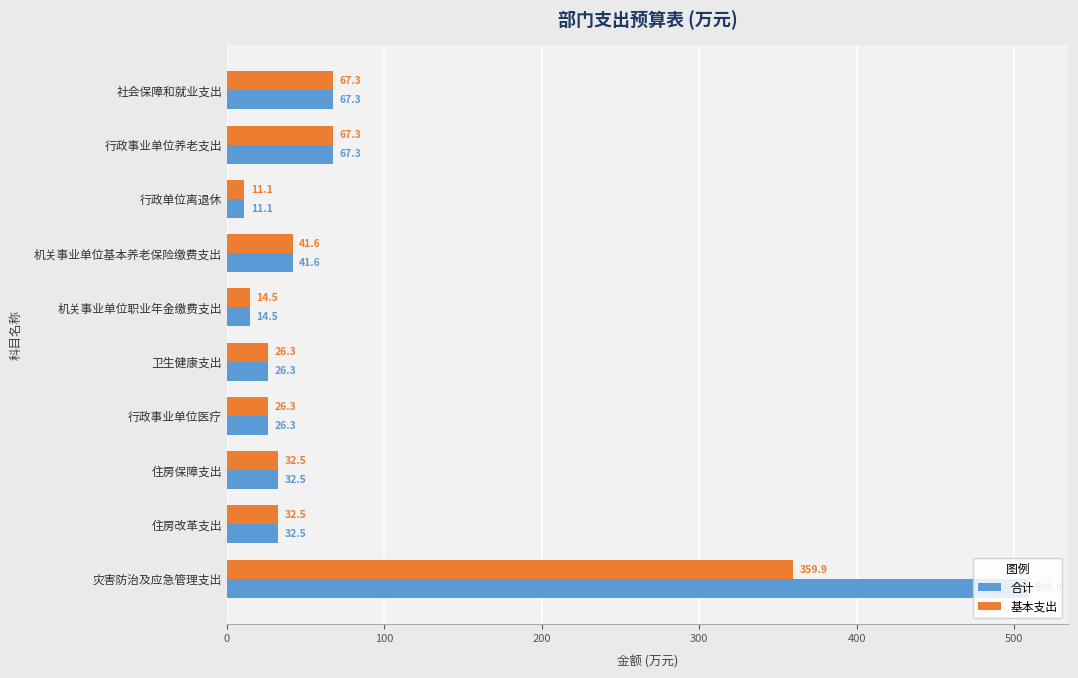

Rank the series by their average value, from lowest to highest.

基本支出, 合计